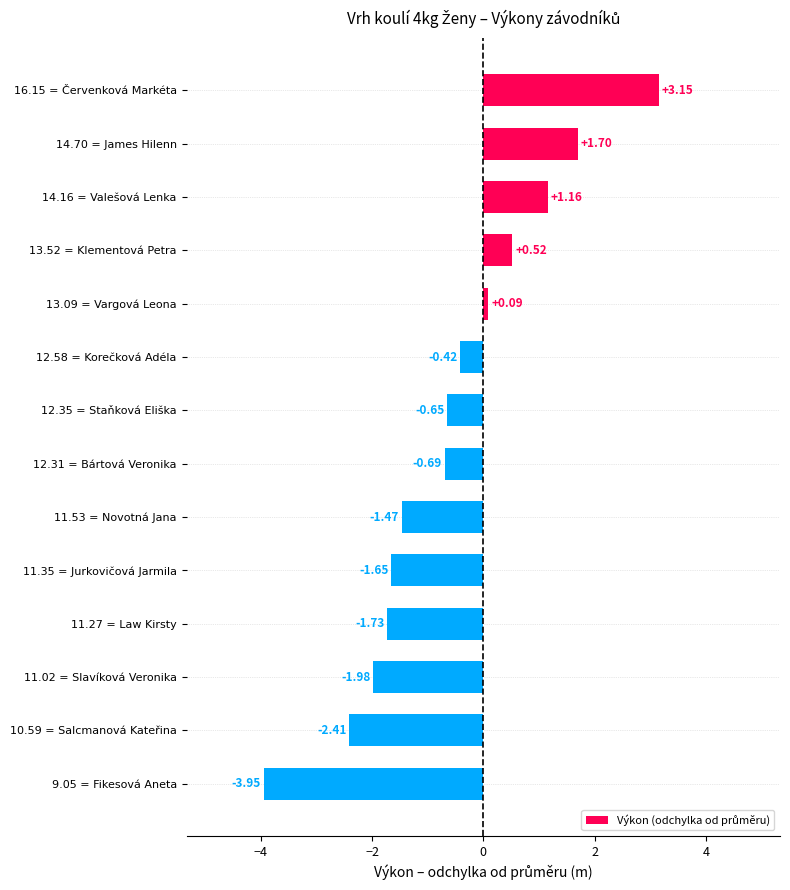

How many bars are there in total?

14